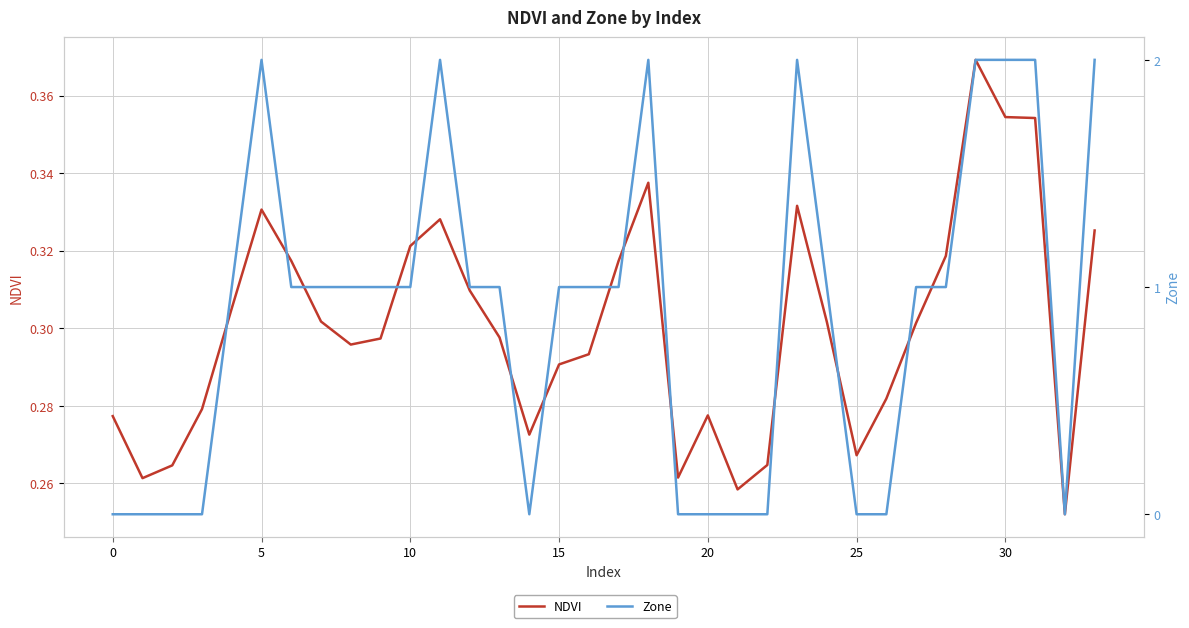

Does the chart have visible grid lines?

Yes